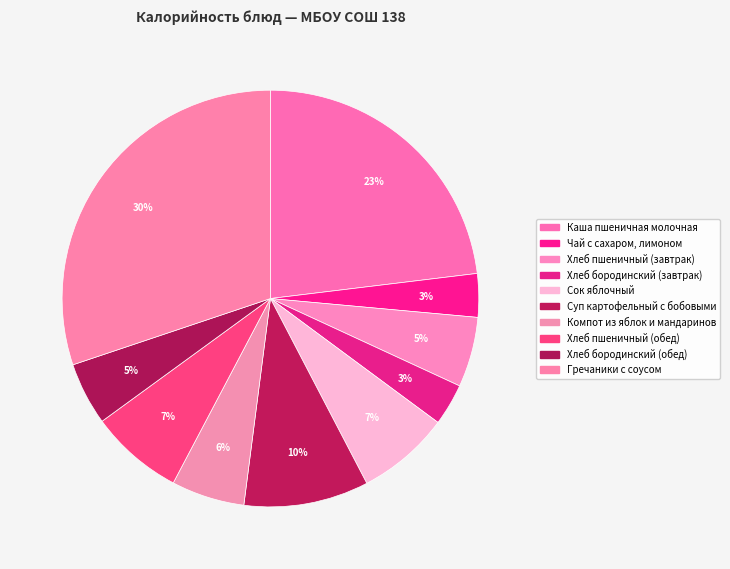

Is there any slice that represents more than half of the pie?

No